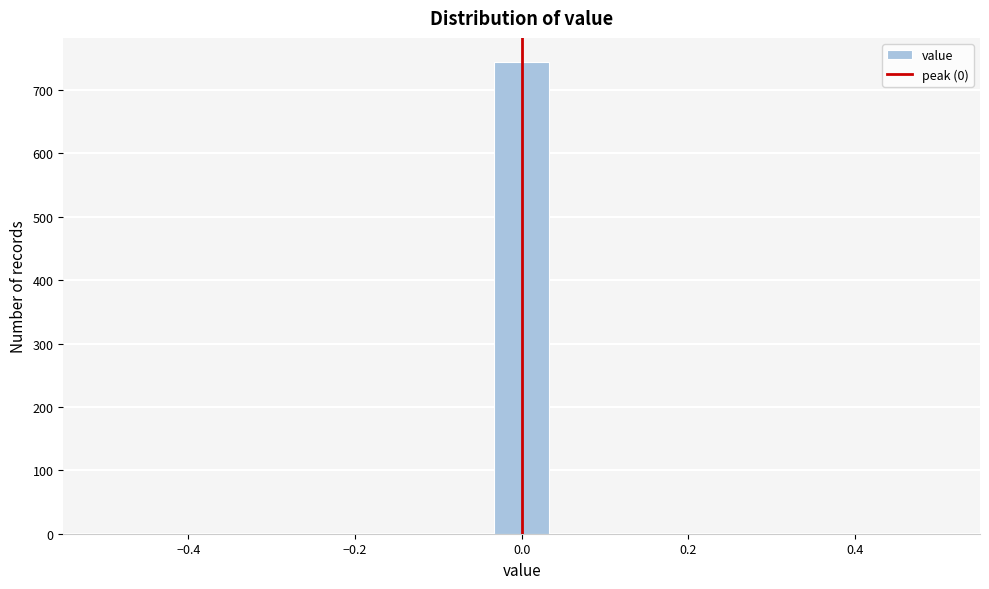

Read against the x-axis, roughly where is the centre of the tallest bar?

0.00